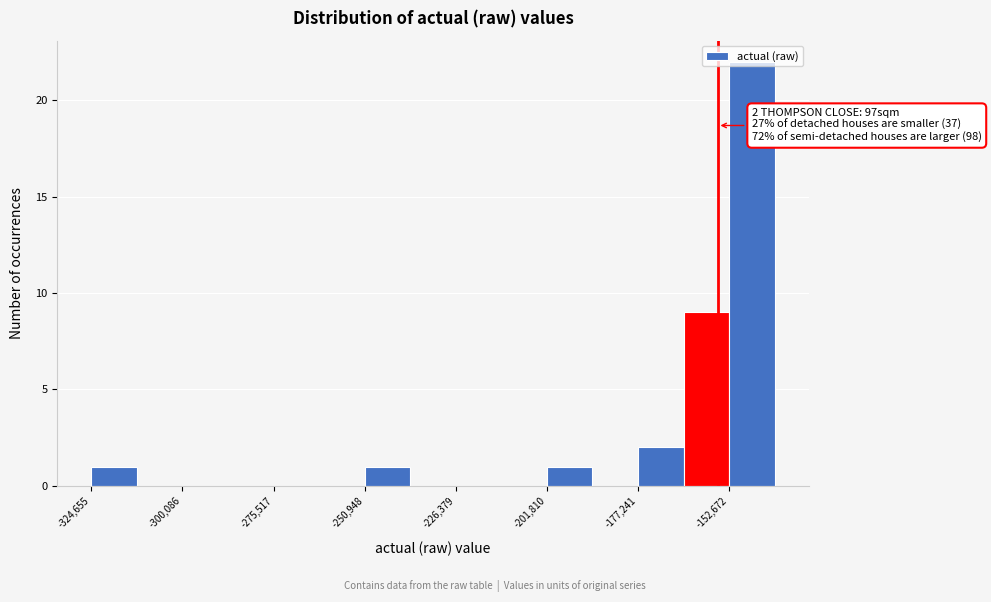

Around what value on the x-axis is the tallest bar? Give the approximate position of its centre, as read against the axis.

-145000